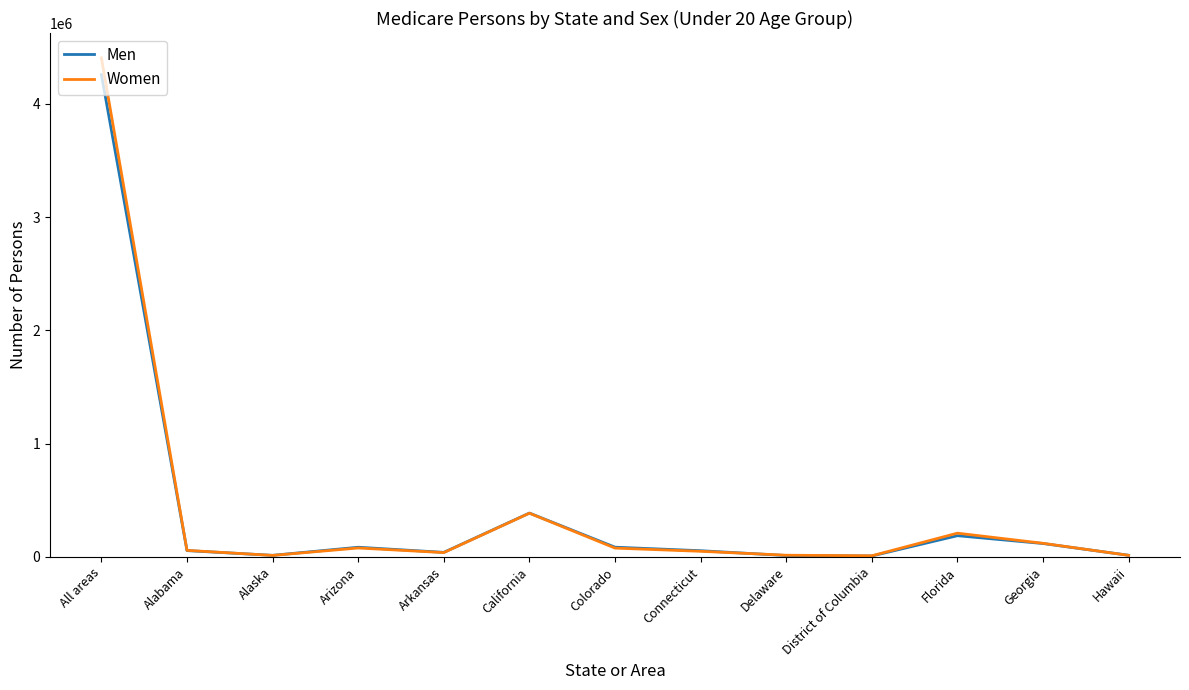

What is the difference between the second highest and second lowest values in the Women series?

372628